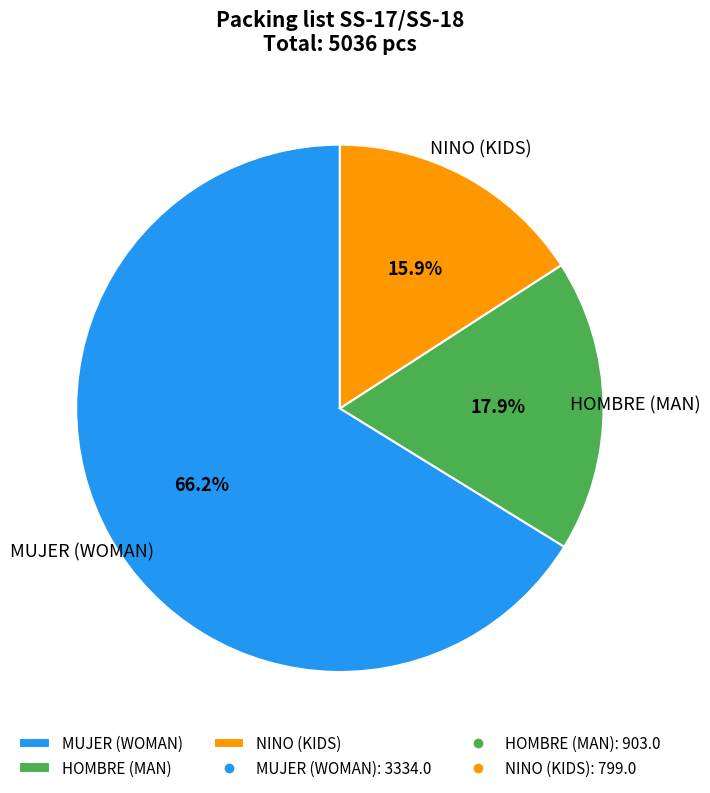

Does MUJER (WOMAN) account for over 50% of the chart?

Yes